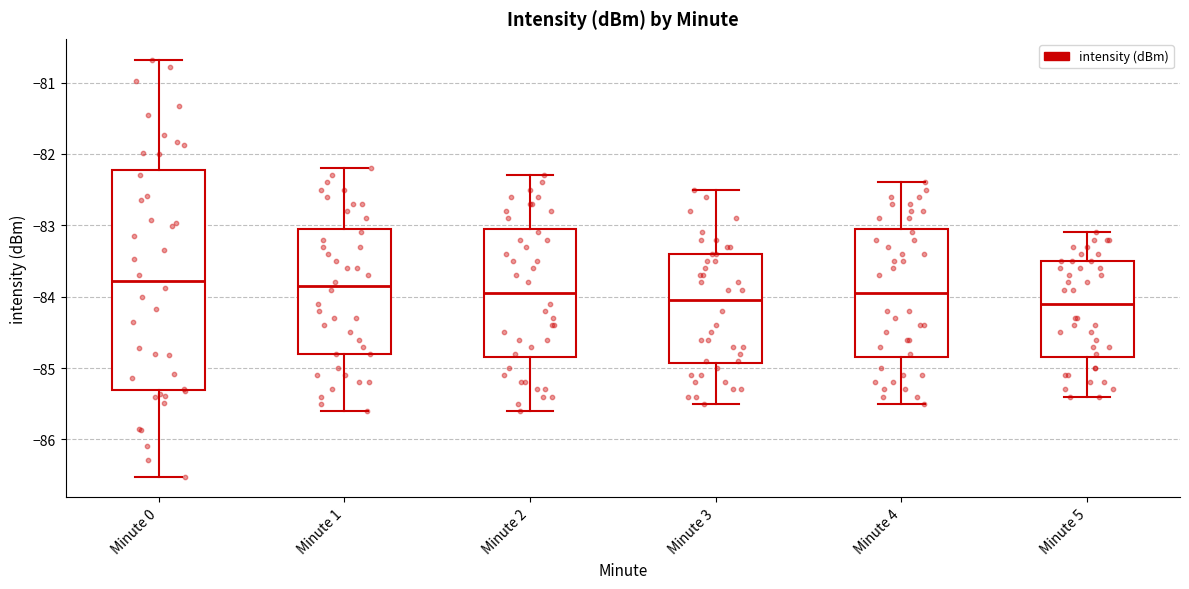

Reading left to right, transcribe this box plot: for each box, give where its median line is, the range the box spans, and where its two whiskers end, as read against the y-axis. The values are not printed on the chart, so give them approximately, as read against the axis.

Minute 0: median -83.8, box -85.3 to -82.2, whiskers -86.5 to -80.7
Minute 1: median -83.8, box -84.8 to -83.0, whiskers -85.6 to -82.2
Minute 2: median -83.9, box -84.8 to -83.0, whiskers -85.6 to -82.3
Minute 3: median -84.0, box -84.9 to -83.4, whiskers -85.5 to -82.5
Minute 4: median -83.9, box -84.8 to -83.0, whiskers -85.5 to -82.4
Minute 5: median -84.1, box -84.8 to -83.5, whiskers -85.4 to -83.1